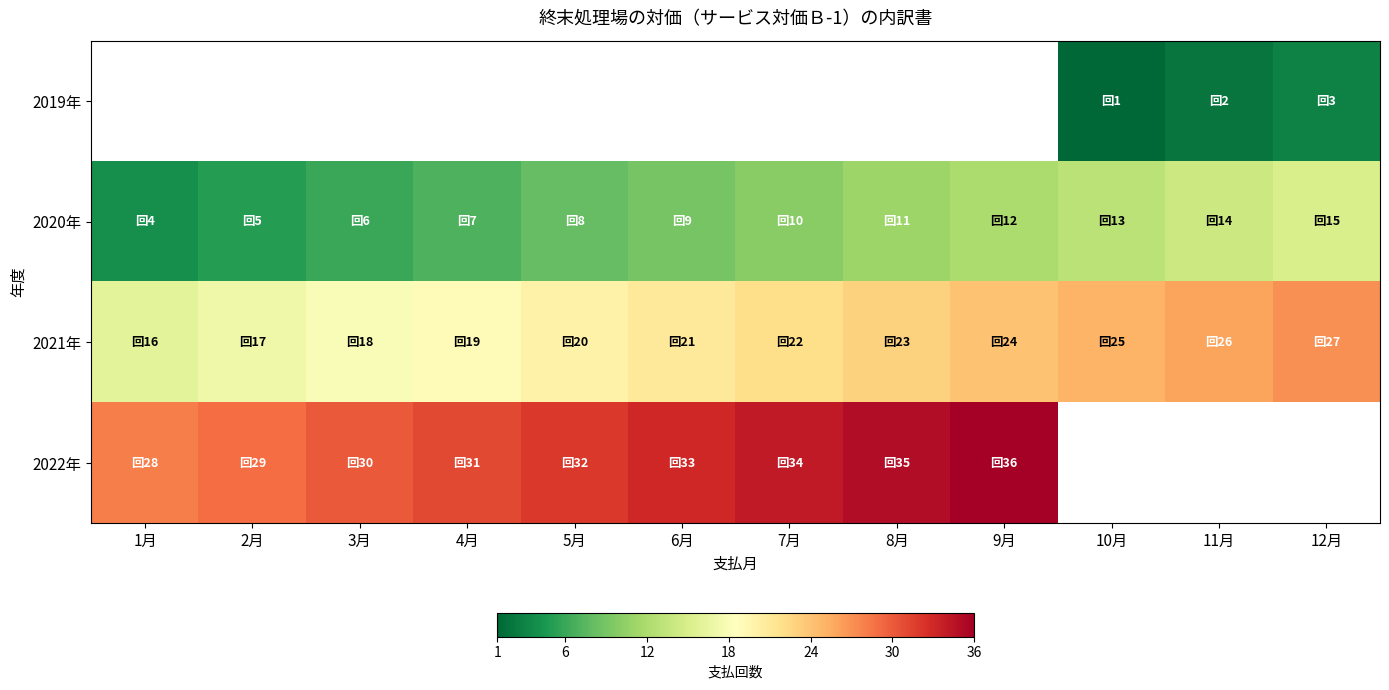

True or false: 2021年 has a value of 26.0 at 11月.

True